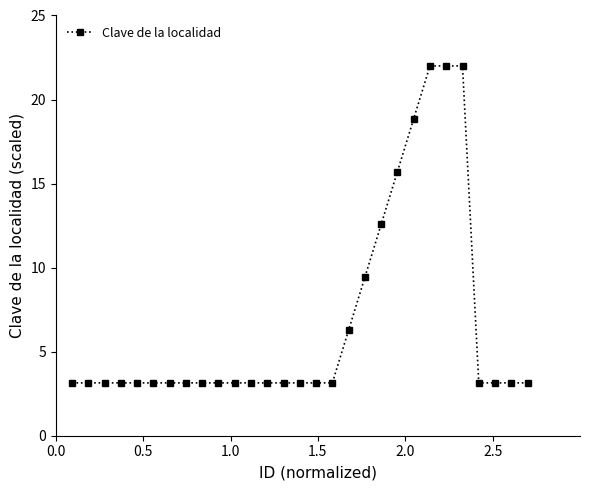

What is the smallest value displayed?

3.1